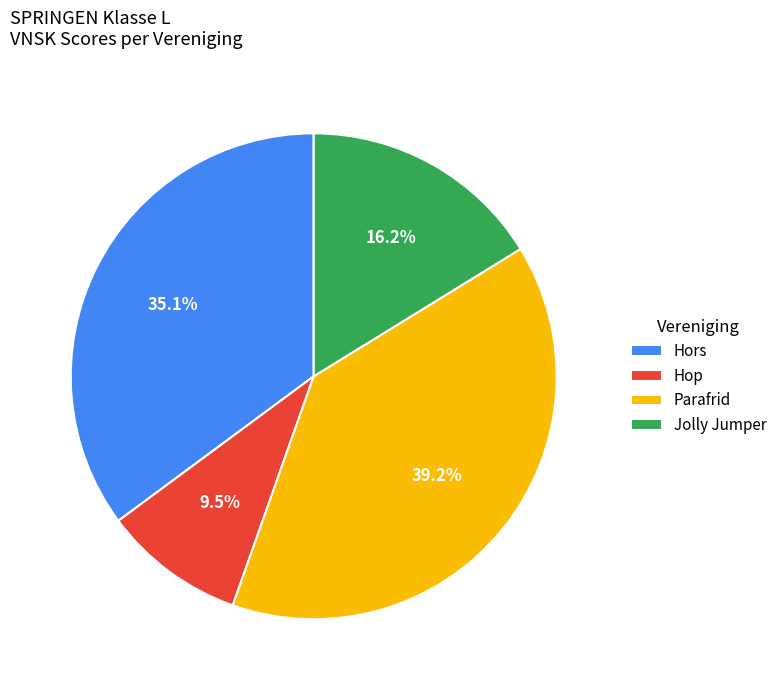

To the nearest percent, what percentage of the pie is Parafrid?

39%